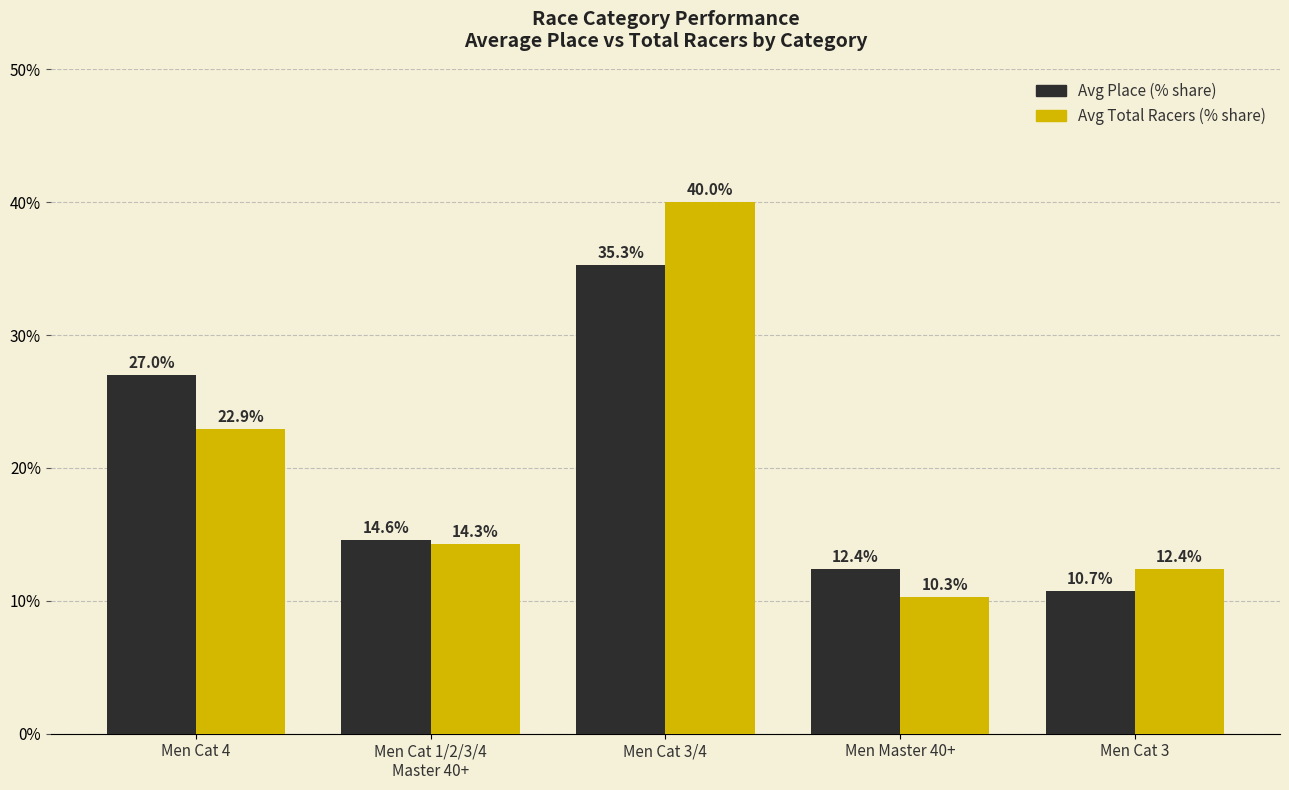

What is the label of the 2nd bar from the right?

Men Master 40+